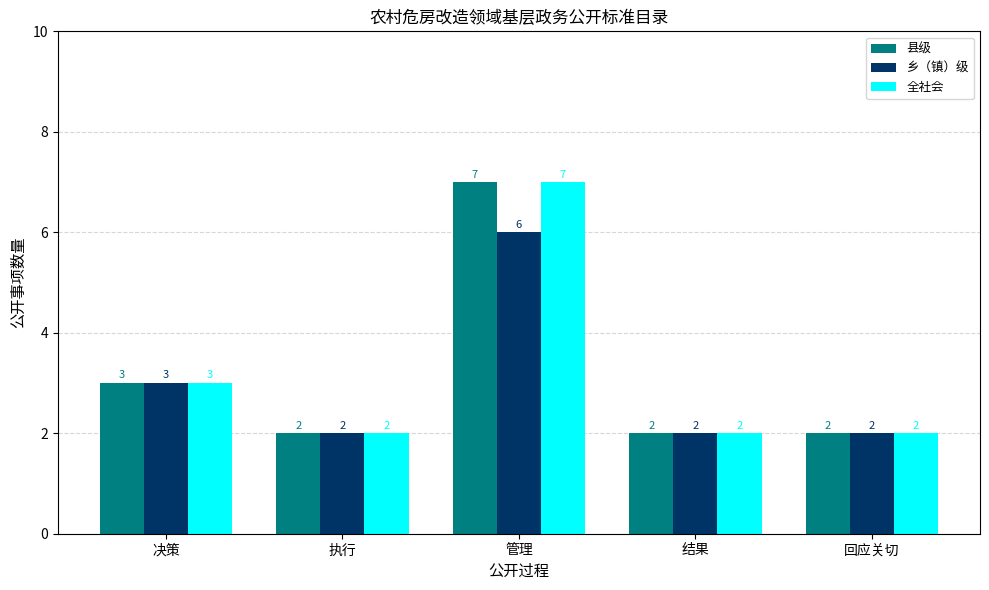

At how many categories does at least one series exceed 5?

1